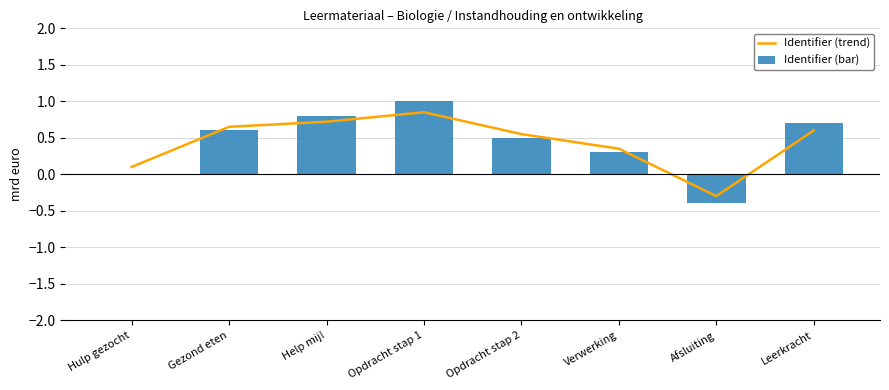

At how many categories does at least one series exceed 0?

7